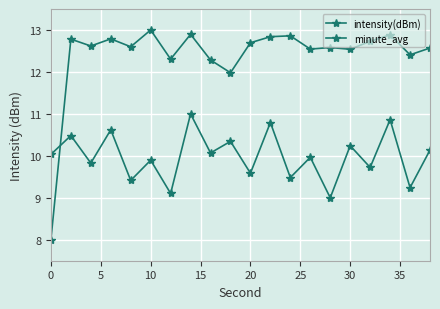

Is this an area chart (filled region under the line)?

No